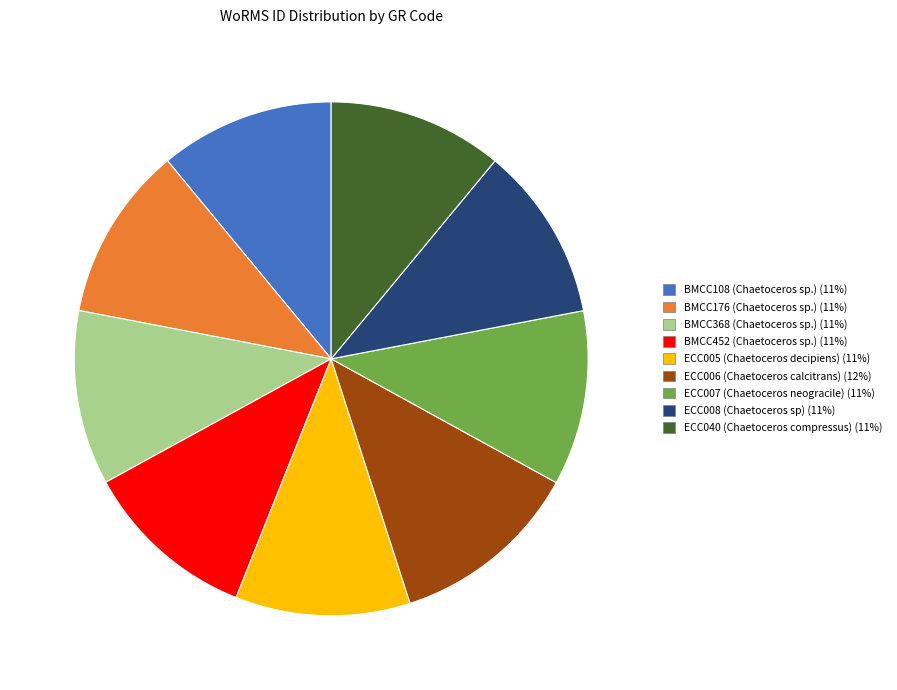

Is BMCC176 (Chaetoceros sp.) the majority of the pie?

No